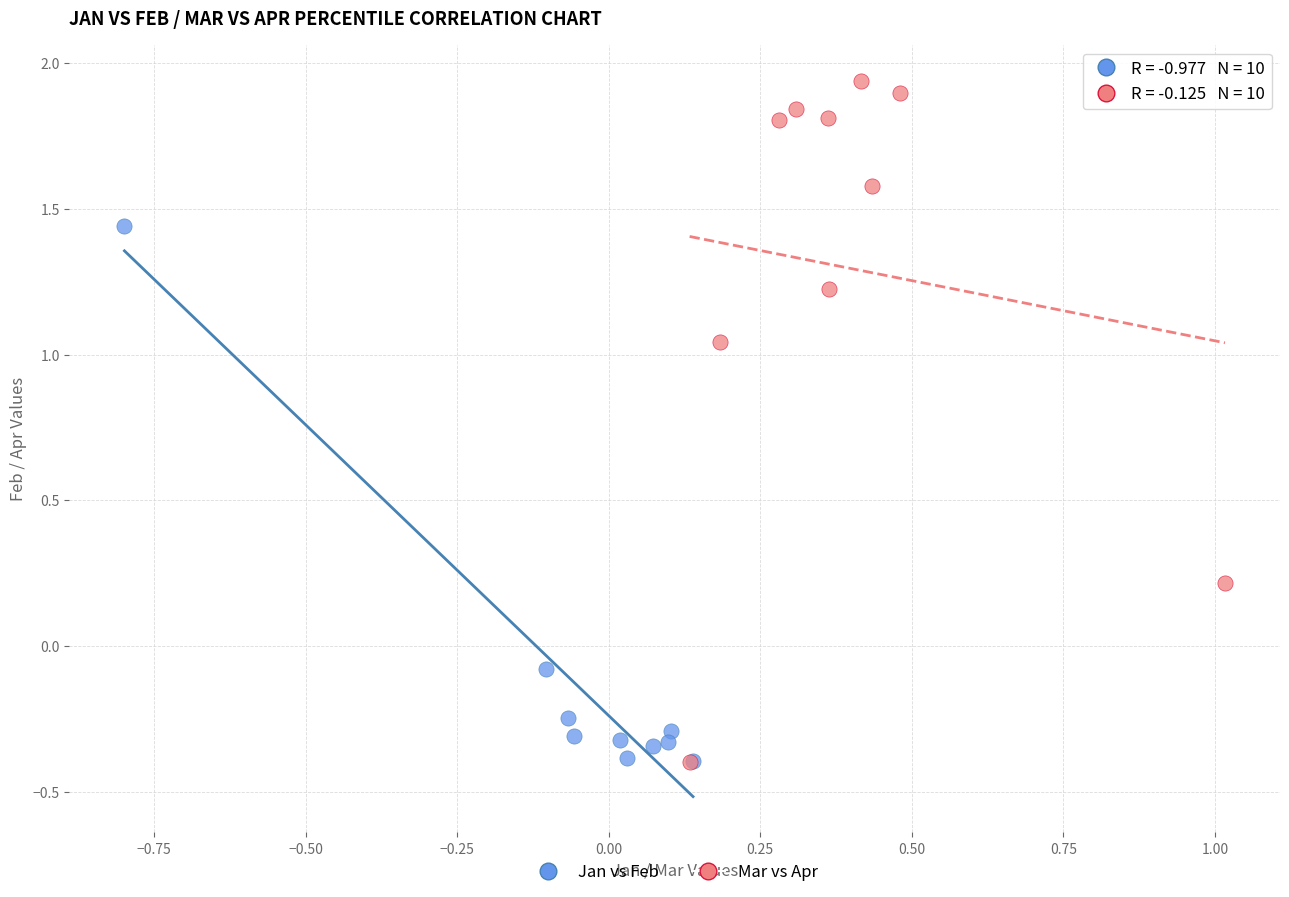

What are all the series names shown in the legend?

Jan vs Feb, Mar vs Apr